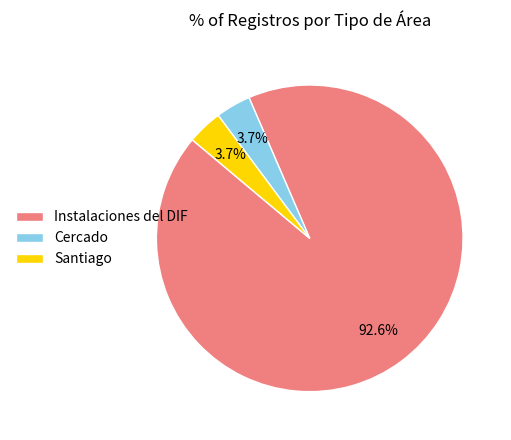

To the nearest percent, what percentage of the pie is Santiago?

4%